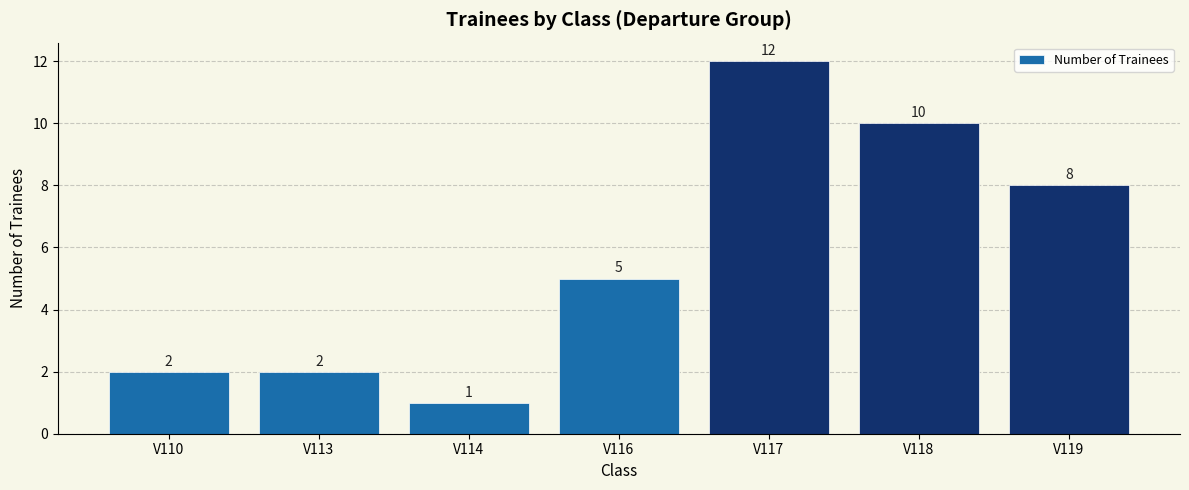

True or false: the data shows 2 at V110.

True